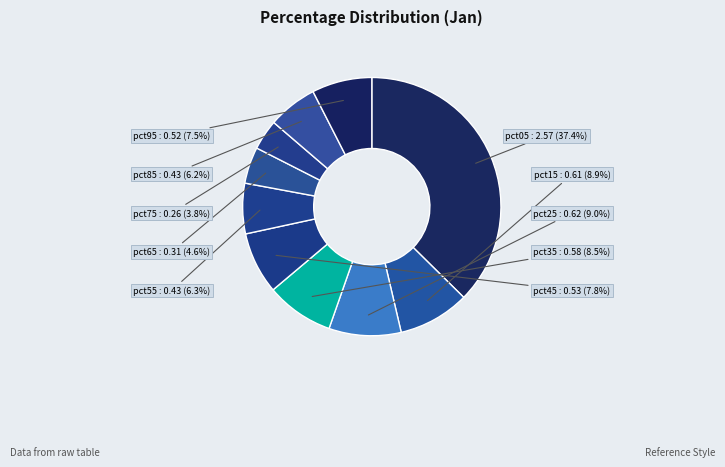

To the nearest percent, what is the combined percentage of pct85 and pct25?

15%